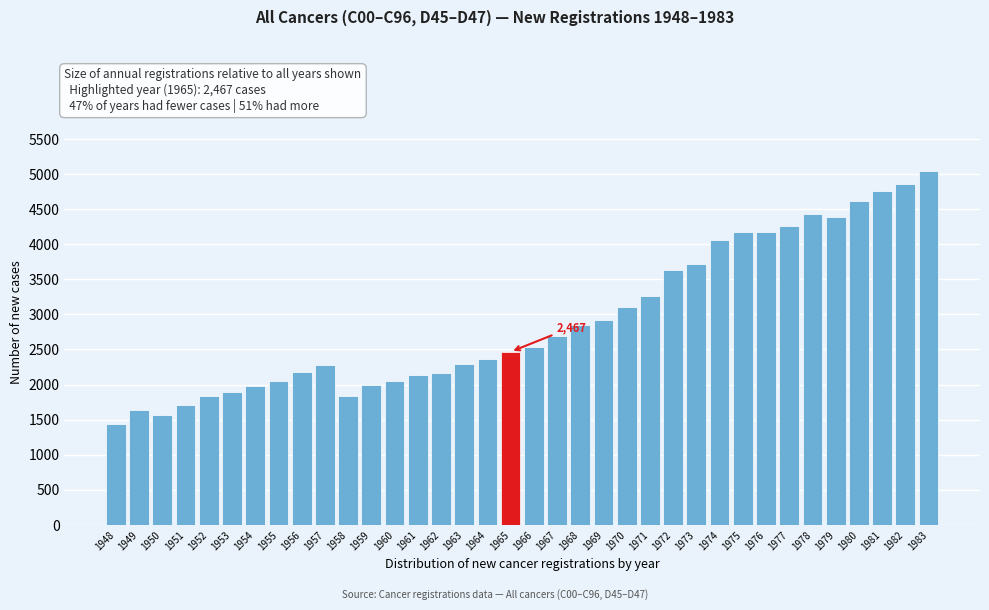

What is the value of the 14th bar from the left?

2141